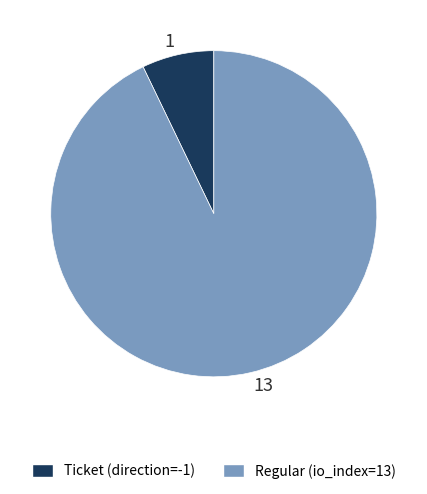

Does any single category account for the majority?

Yes